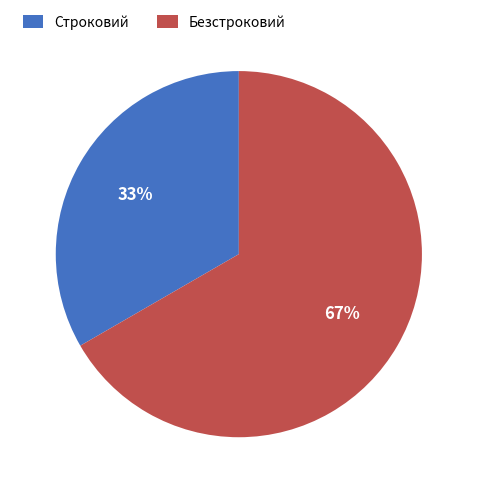

Is the sum of Безстроковий and Строковий greater than half?

Yes